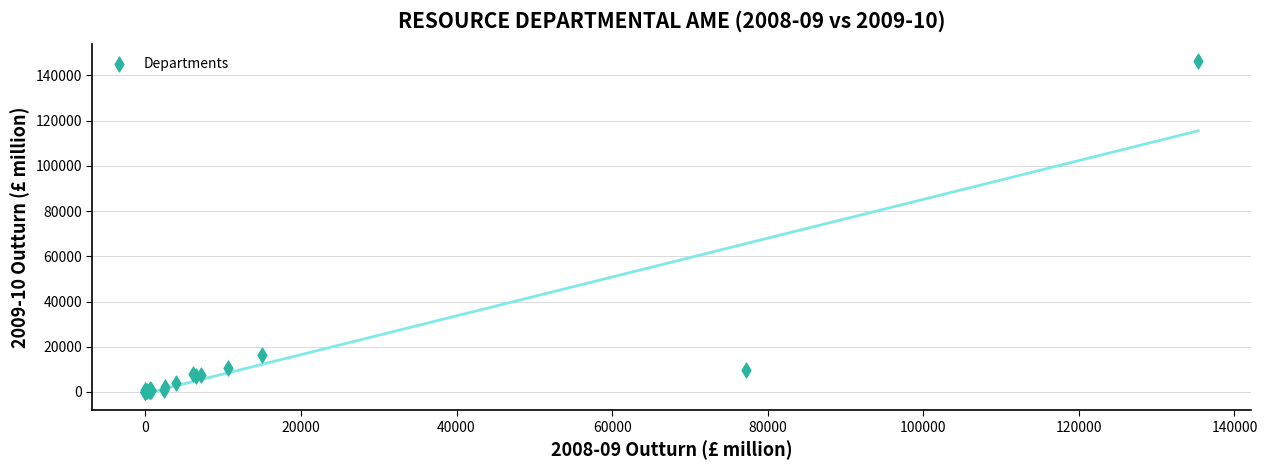

What Y value in the scatter plot is closest to 73220?

16226.4